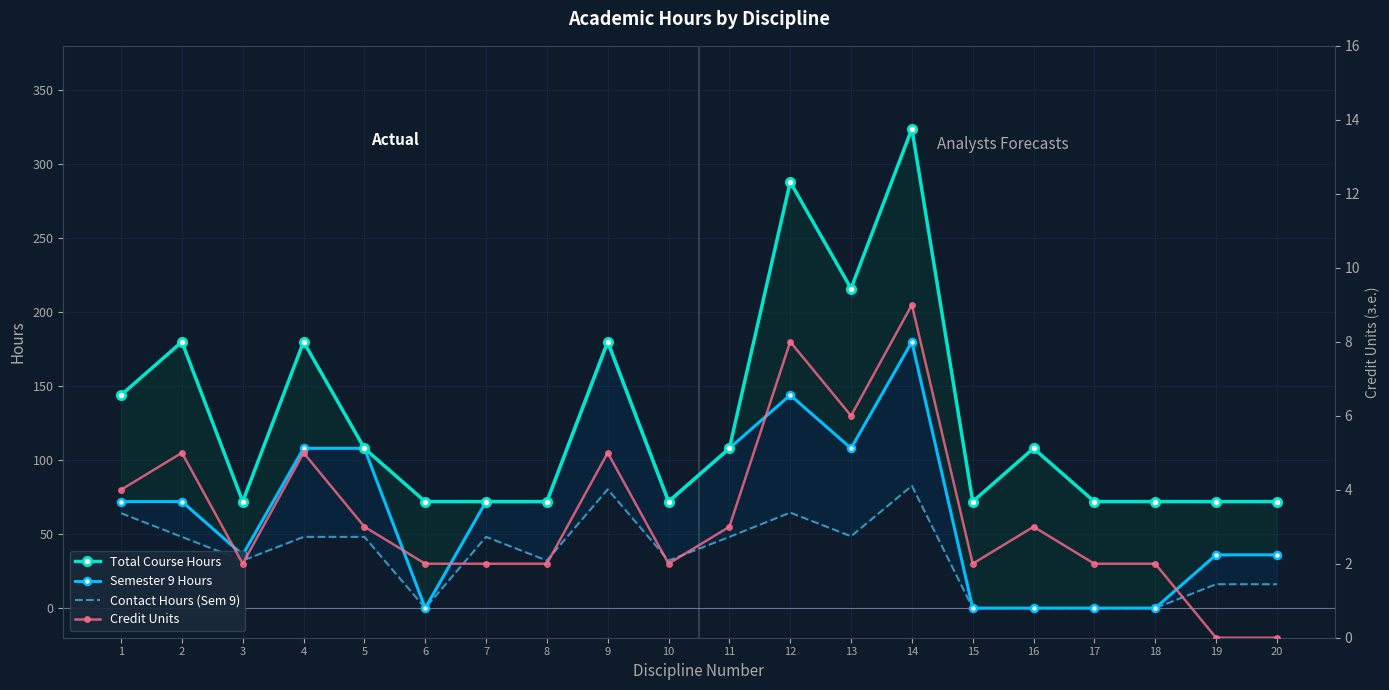

In Contact Hours (Sem 9), how many points are lower than both neighbors (excluding endpoints)?

5